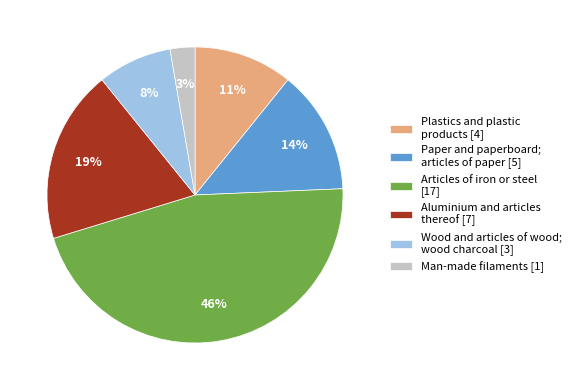

How many segments does this pie chart have?

6